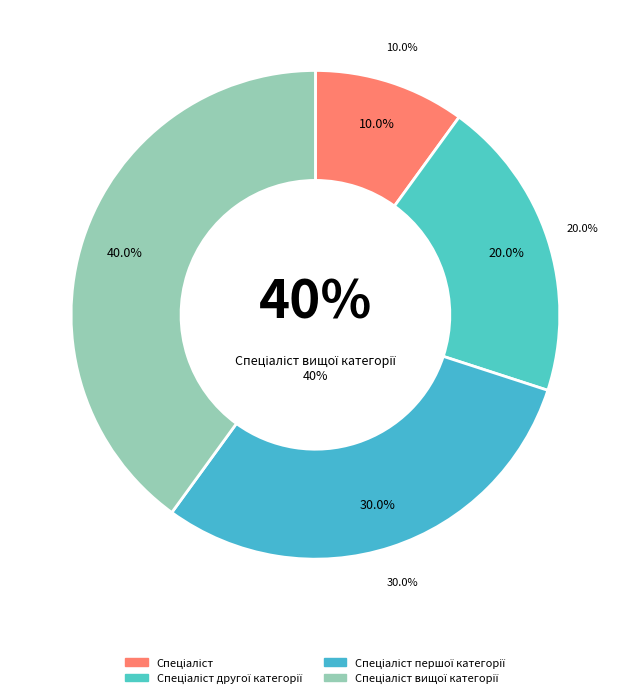

Count the number of slices in the pie.

4